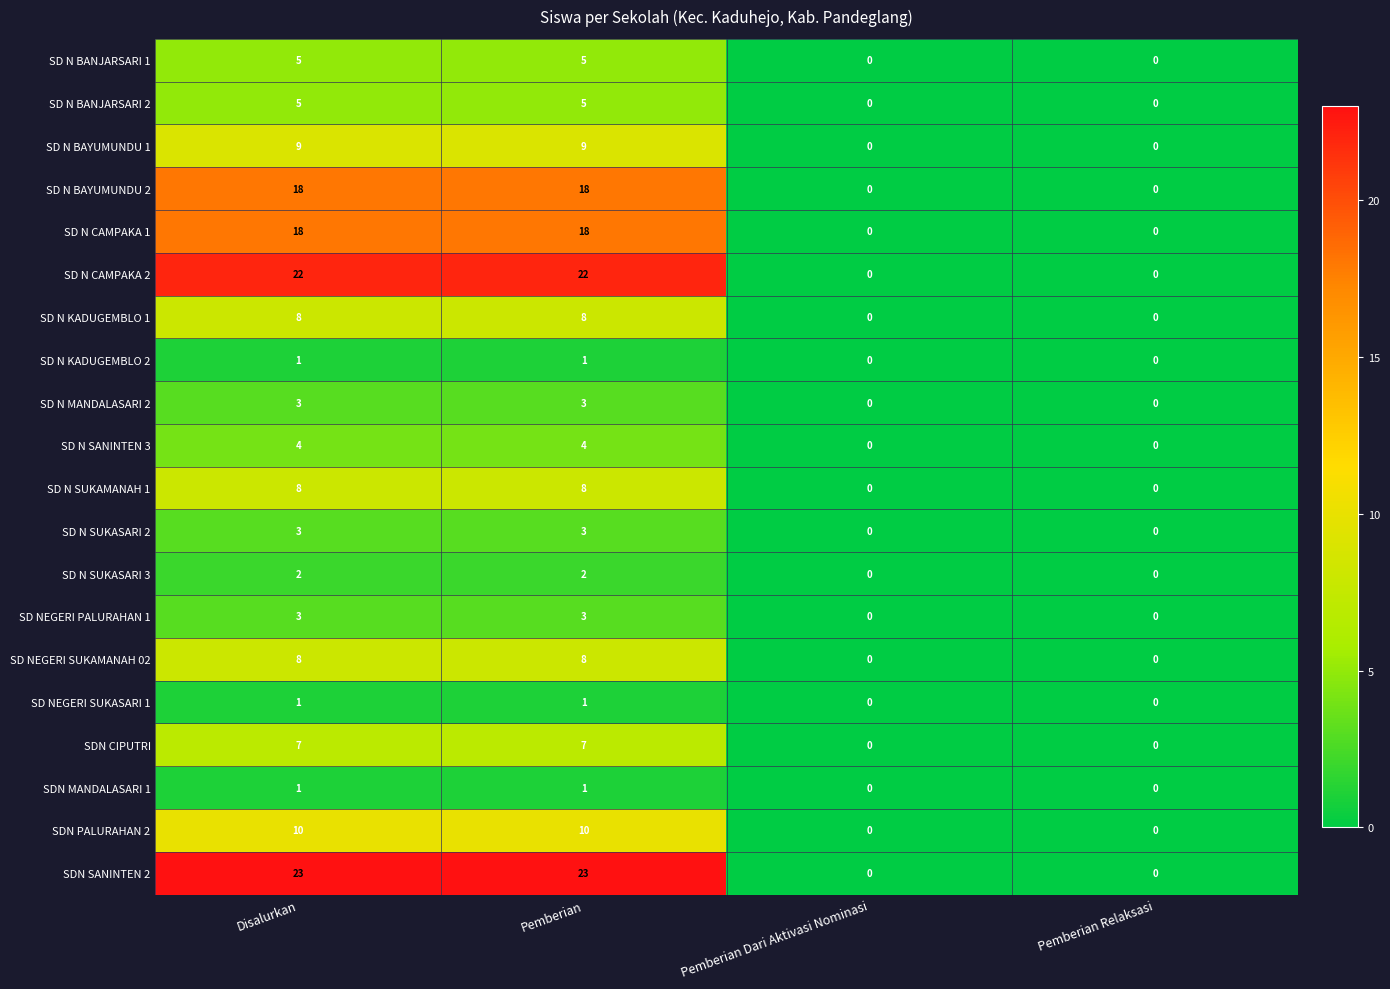

What is the total value across all series at Pemberian?

159